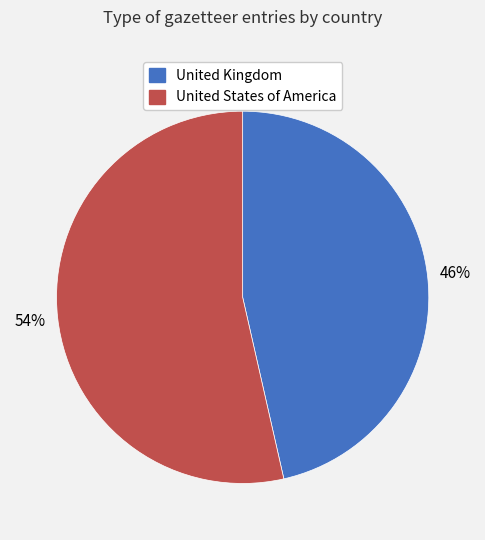

Does any single category account for the majority?

Yes